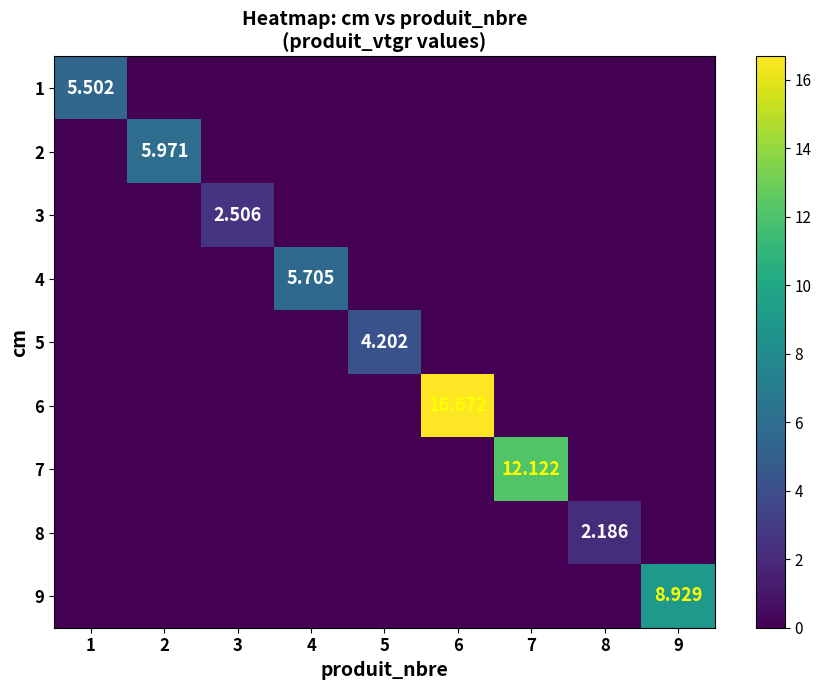

The value of 9 at 8 is -6.0. True or false?

False